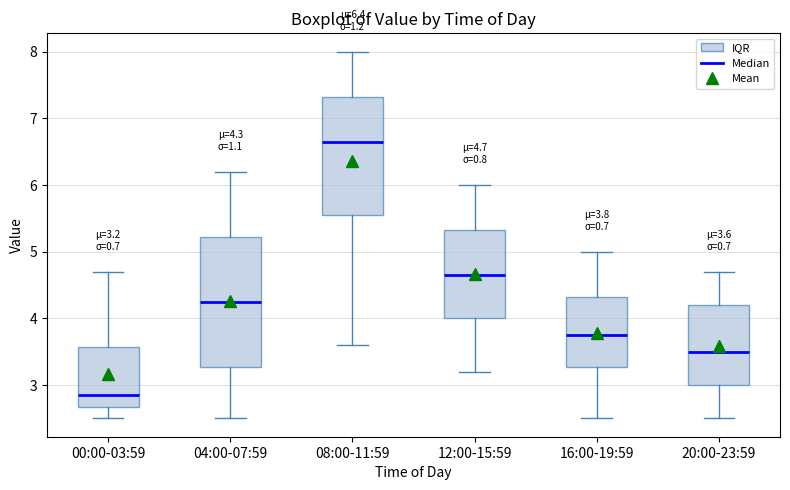

Comparing the boxes themselves (not the whiskers), which one is the tallest?

04:00-07:59